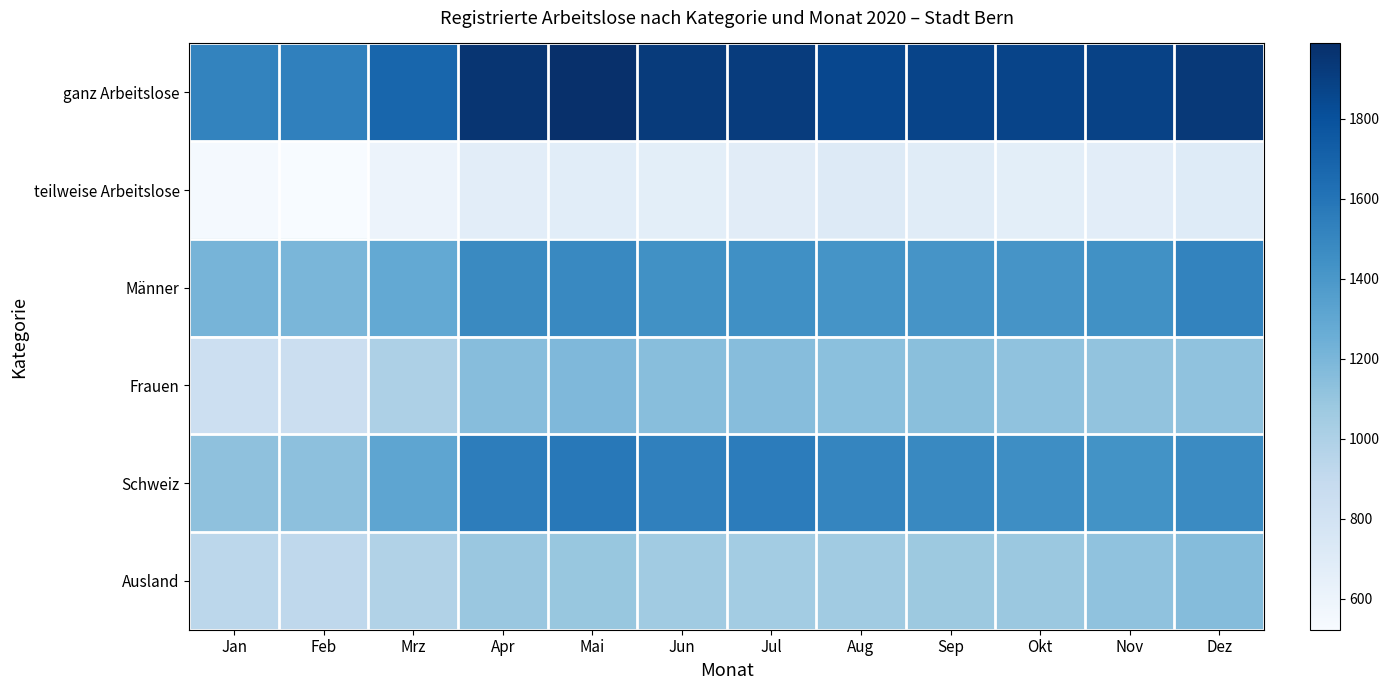

Reading right to left, extract all data points from this chart.

ganz Arbeitslose: Dez=1934	Nov=1881	Okt=1870	Sep=1869	Aug=1855	Jul=1914	Jun=1921	Mai=1988	Apr=1959	Mrz=1682	Feb=1530	Jan=1513
teilweise Arbeitslose: Dez=702	Nov=674	Okt=667	Sep=691	Aug=706	Jul=688	Jun=668	Mai=679	Apr=675	Mrz=607	Feb=522	Jan=540
Männer: Dez=1514	Nov=1440	Okt=1417	Sep=1418	Aug=1422	Jul=1448	Jun=1439	Mai=1485	Apr=1481	Mrz=1289	Feb=1200	Jan=1213
Frauen: Dez=1122	Nov=1115	Okt=1120	Sep=1142	Aug=1139	Jul=1154	Jun=1150	Mai=1182	Apr=1153	Mrz=1000	Feb=852	Jan=840
Schweiz: Dez=1473	Nov=1432	Okt=1458	Sep=1486	Aug=1505	Jul=1555	Jun=1531	Mai=1576	Apr=1548	Mrz=1307	Feb=1131	Jan=1124
Ausland: Dez=1163	Nov=1123	Okt=1079	Sep=1074	Aug=1056	Jul=1047	Jun=1058	Mai=1091	Apr=1086	Mrz=982	Feb=921	Jan=929